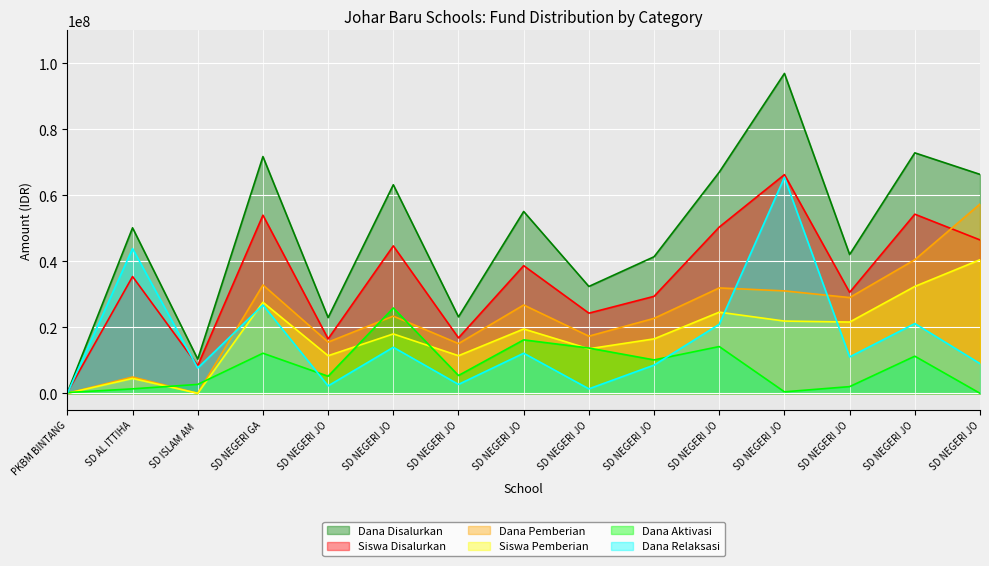

Rank the series at SD NEGERI JO from highest to lowest value.

Dana Disalurkan, Siswa Disalurkan, Dana Pemberian, Siswa Pemberian, Dana Aktivasi, Dana Relaksasi